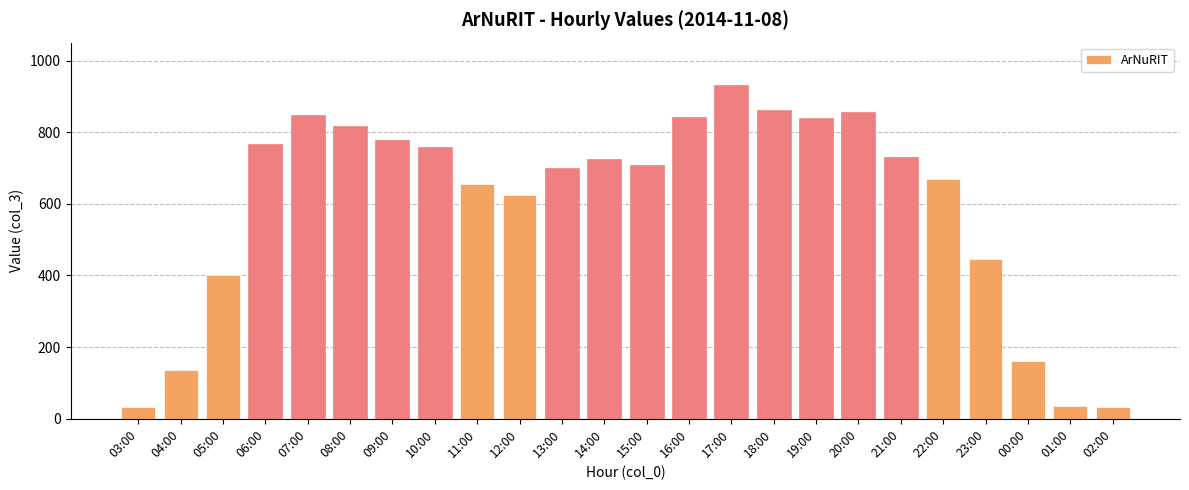

How many series are shown in this chart?

1